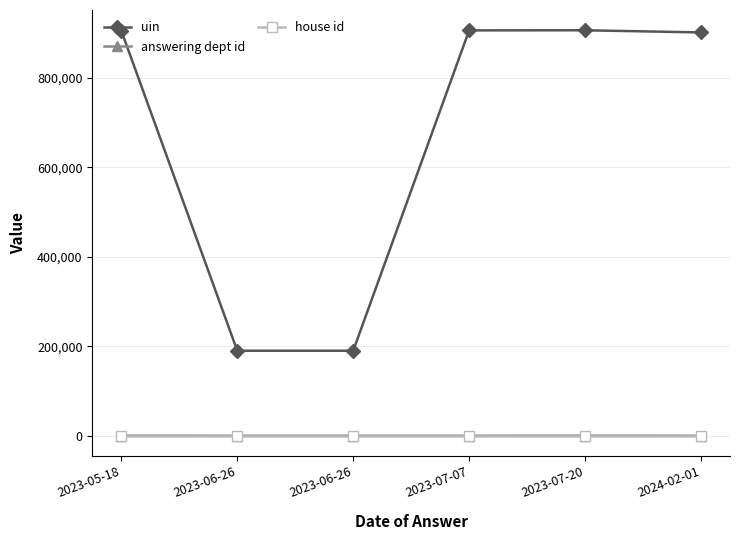

Which series changed the most between 2023-07-07 and 2023-07-20?

uin